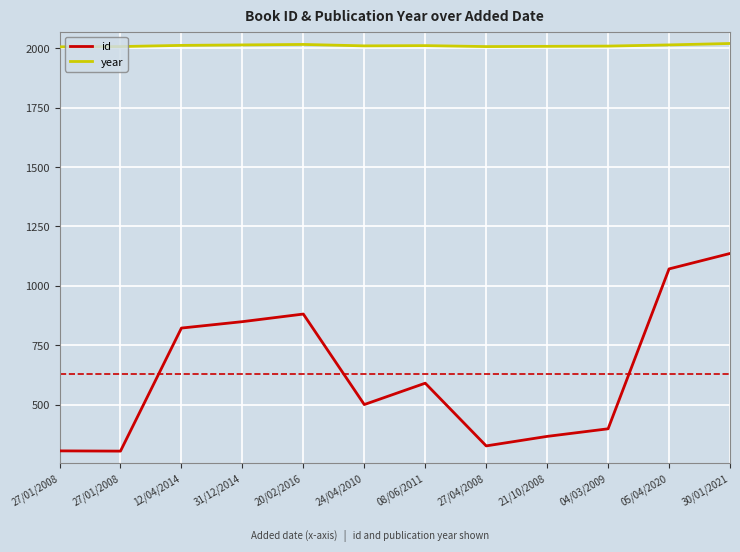

What is the highest value of the id series?

1136